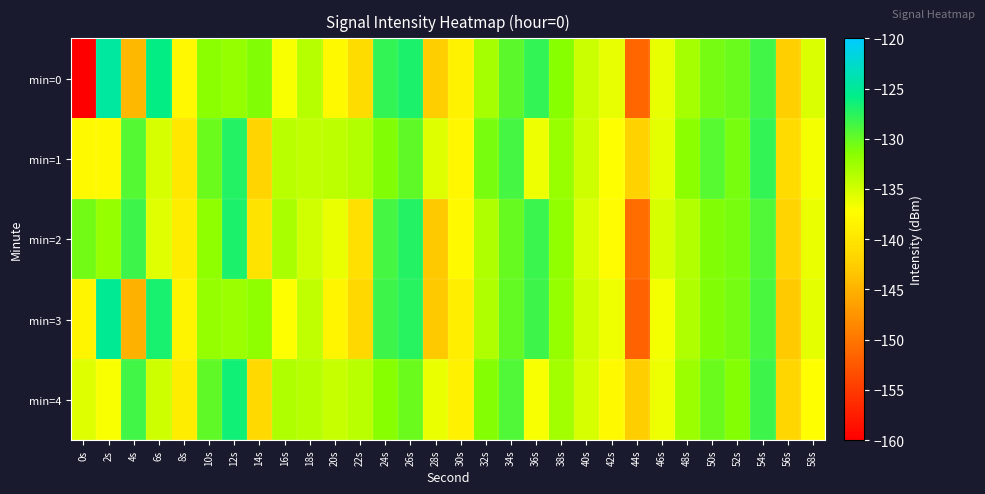

Which category has the highest value across all series?

2s